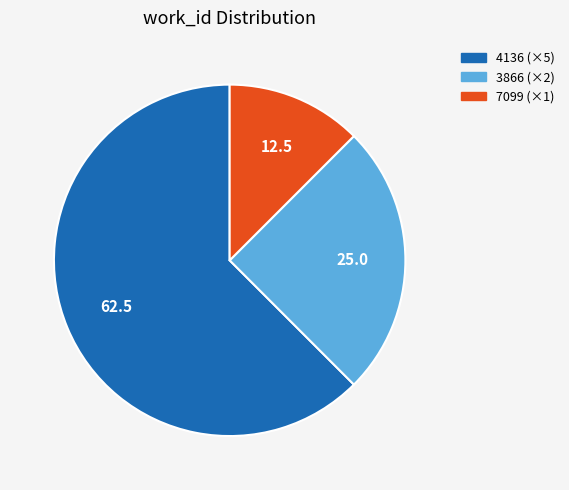

Is there any slice that represents more than half of the pie?

Yes